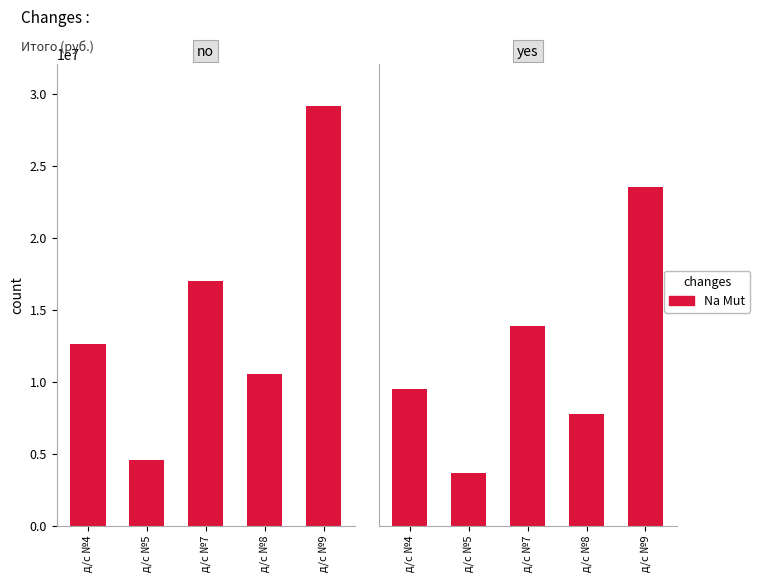

At which category does the chart reach its minimum across all series?

д/с №5